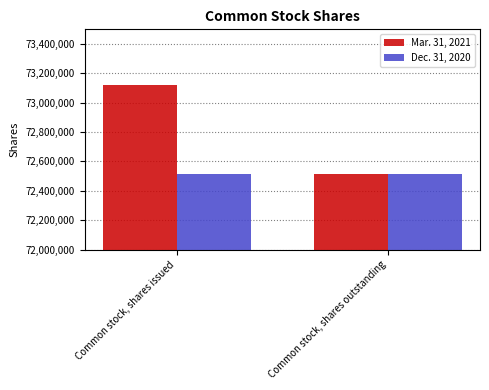

Count the number of categories in the chart.

2